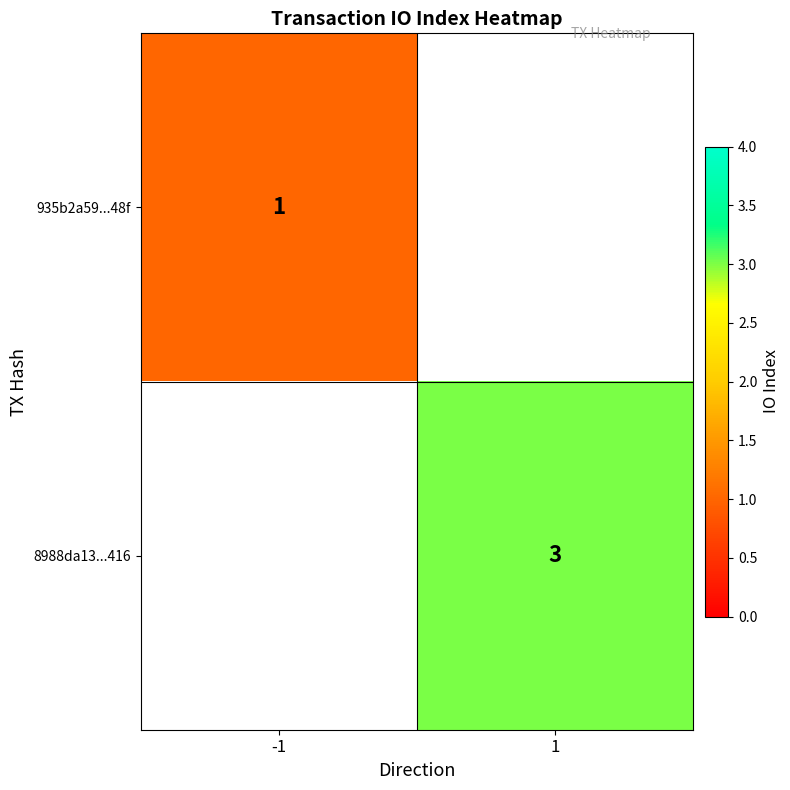

Which label corresponds to the largest value in the chart?

1